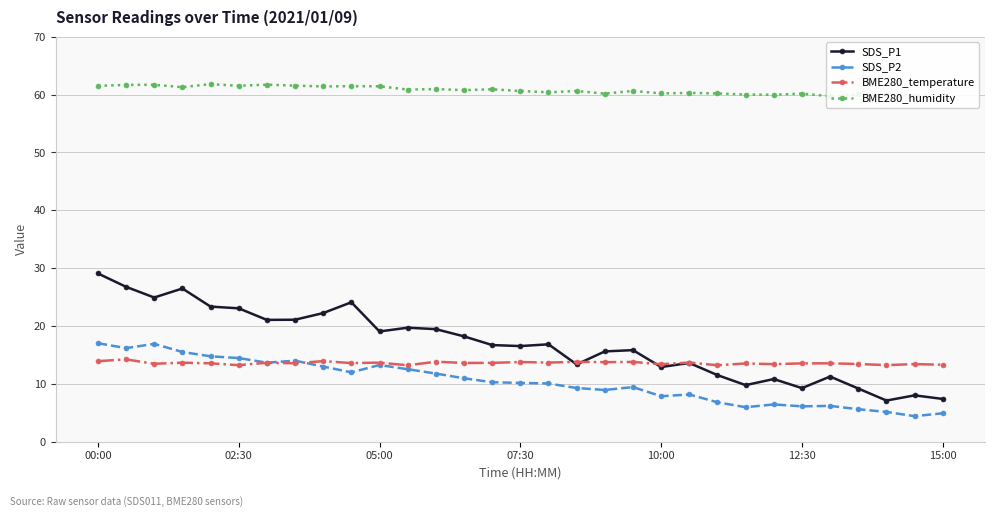

At which category is the sum across all series the highest?

00:00